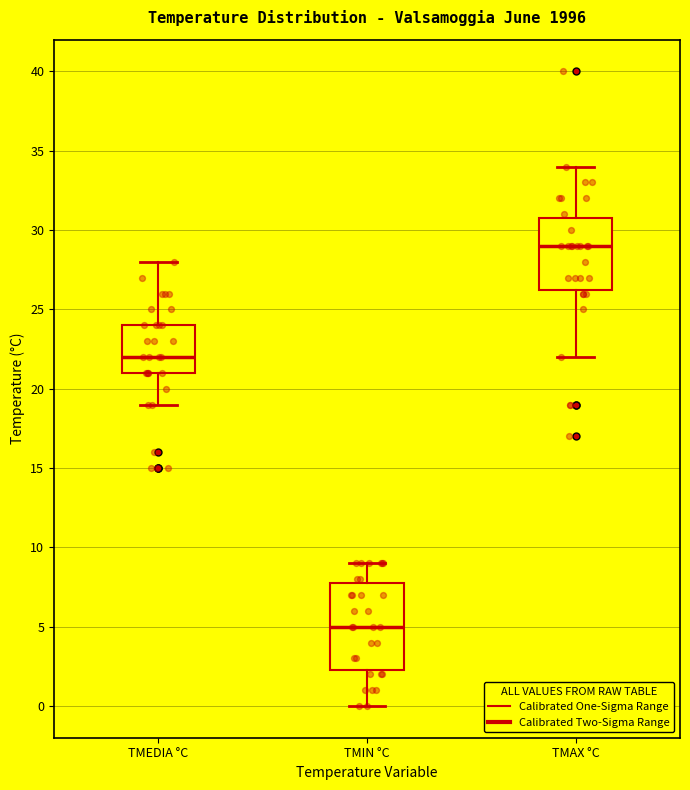

Reading left to right, transcribe this box plot: for each box, give where its median line is, the range the box spans, and where its two whiskers end, as read against the y-axis. The values are not printed on the chart, so give them approximately, as read against the axis.

TMEDIA °C: median 22.0, box 21.0 to 24.0, whiskers 19.0 to 28.0
TMIN °C: median 5.0, box 2.5 to 8.0, whiskers 0.0 to 9.0
TMAX °C: median 29.0, box 26.5 to 31.0, whiskers 22.0 to 34.0